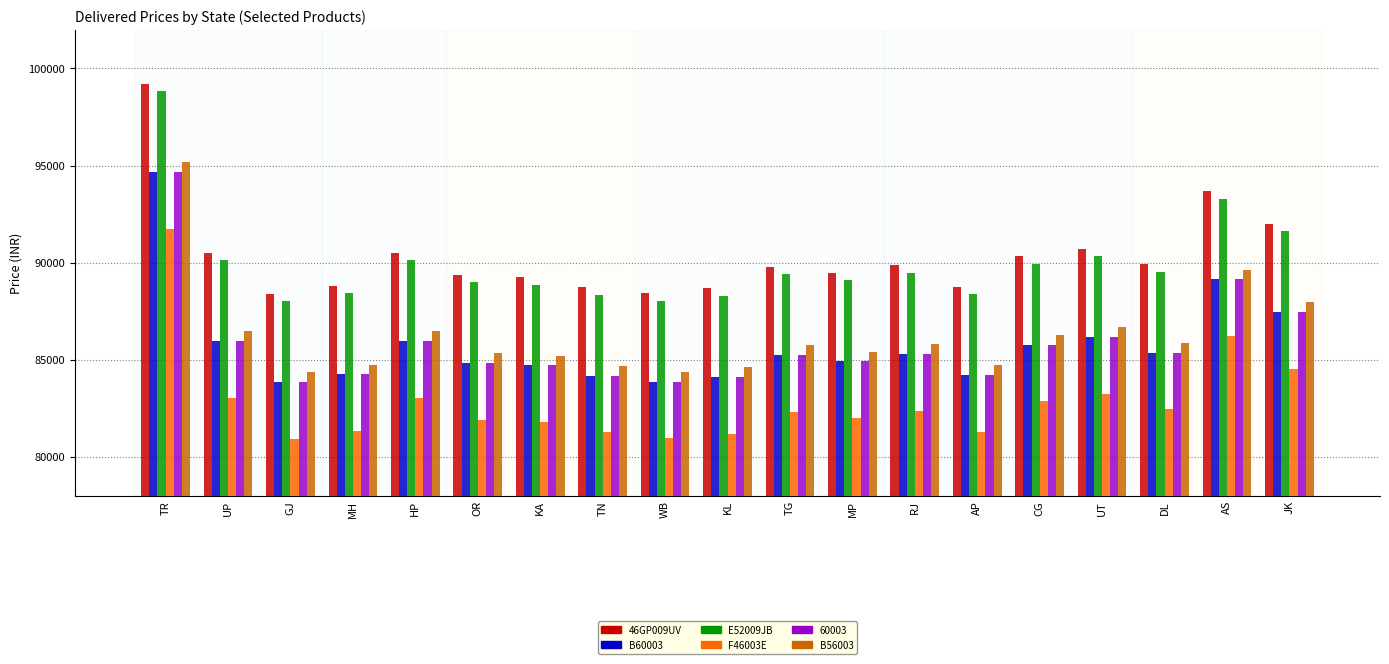

The value of 60003 at TG is 85255. True or false?

True